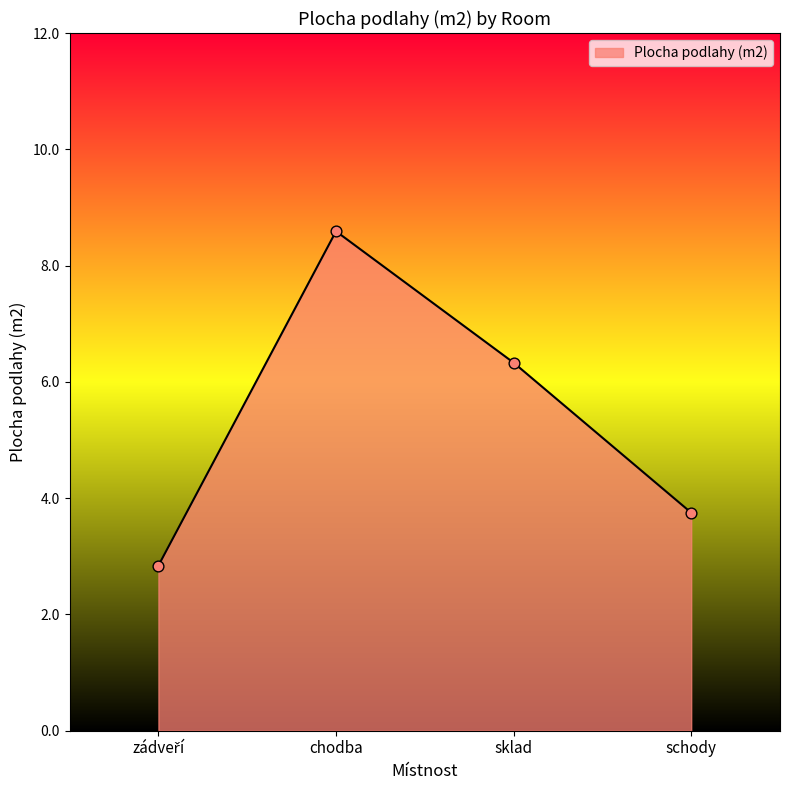

Between schody and chodba, which is larger?

chodba